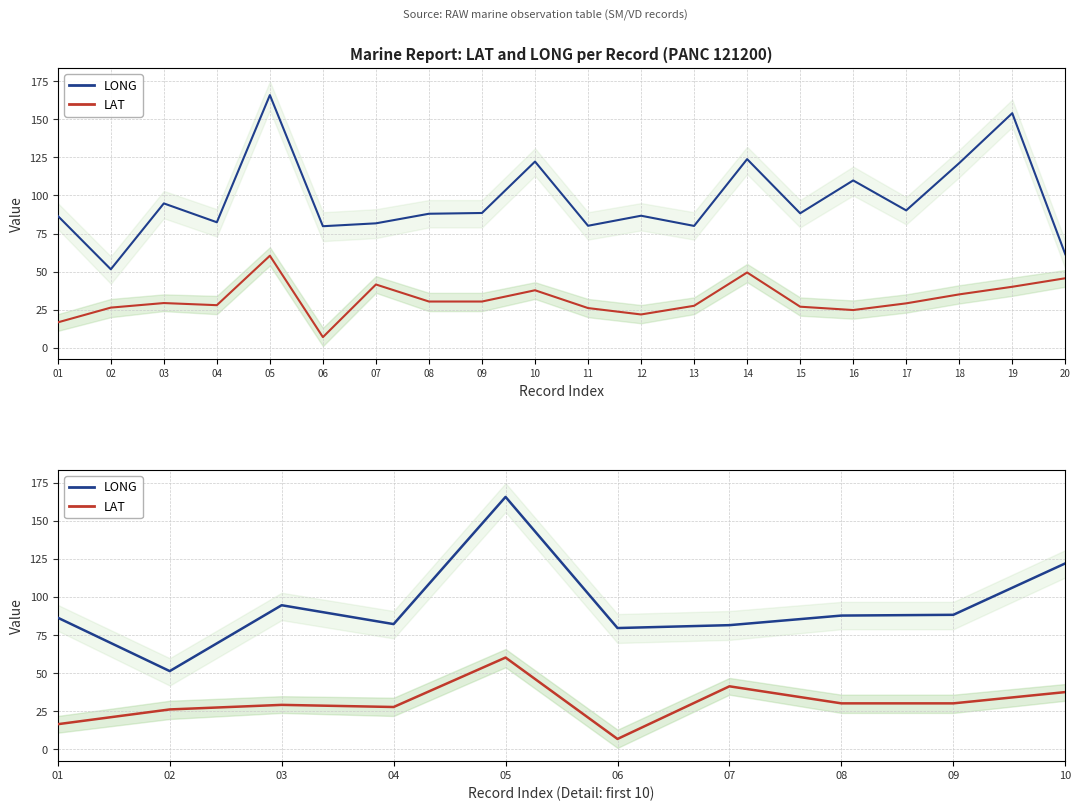

What are all the series names shown in the legend?

LONG, LAT